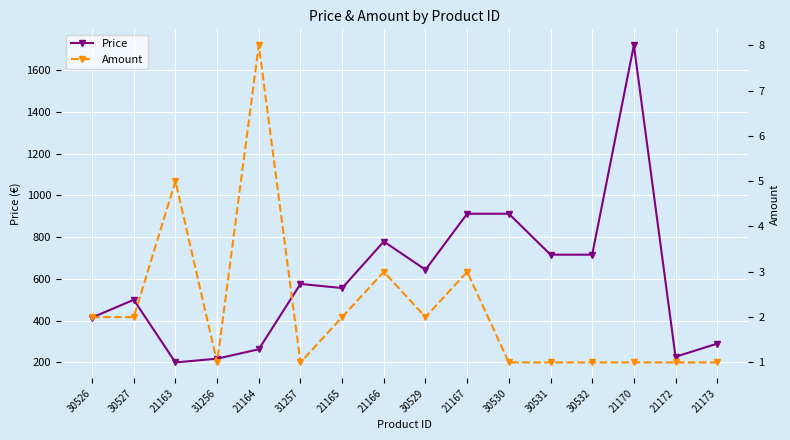

At how many categories does at least one series exceed 873?

3